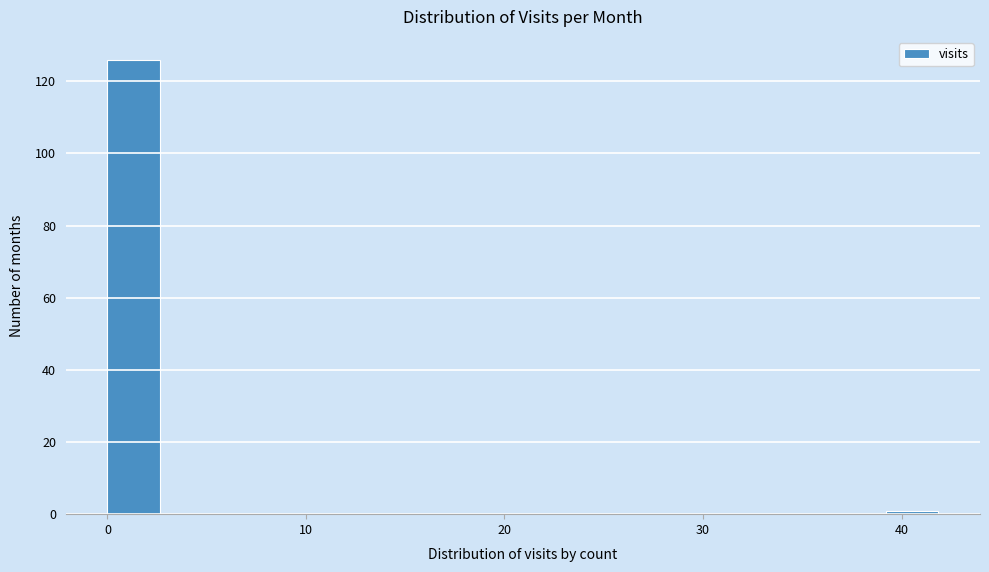

Read against the x-axis, roughly where is the centre of the tallest bar?

1